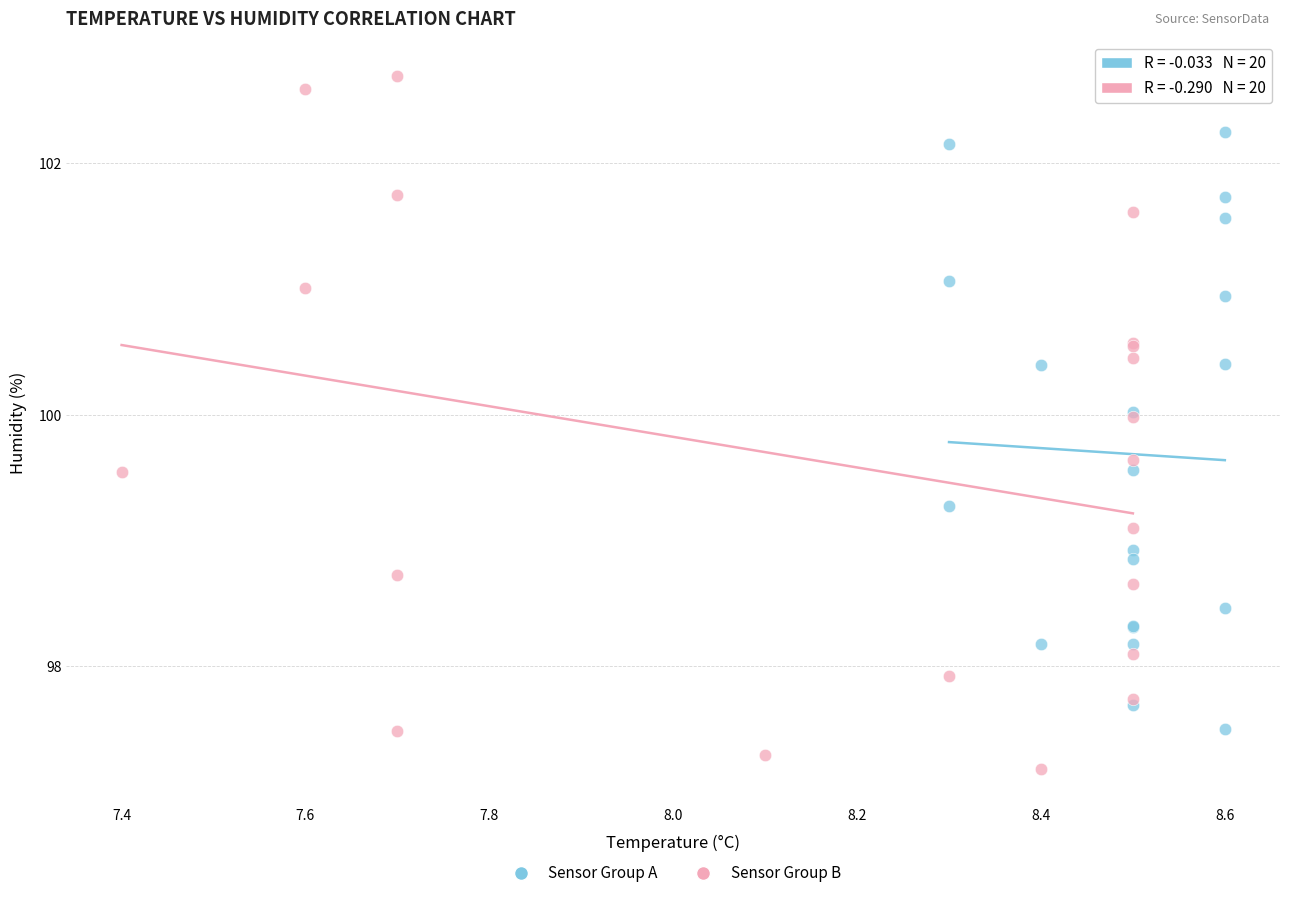

Which series reaches the minimum Y coordinate?

Sensor Group B